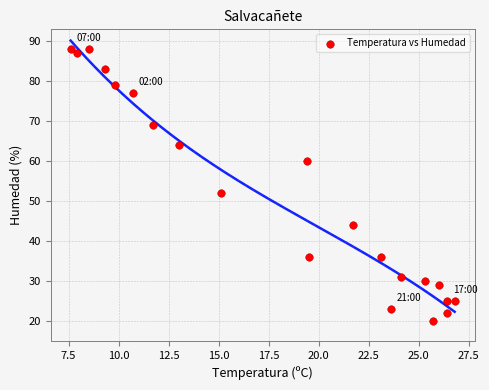

What Y value in the scatter plot is closest to 54?

52